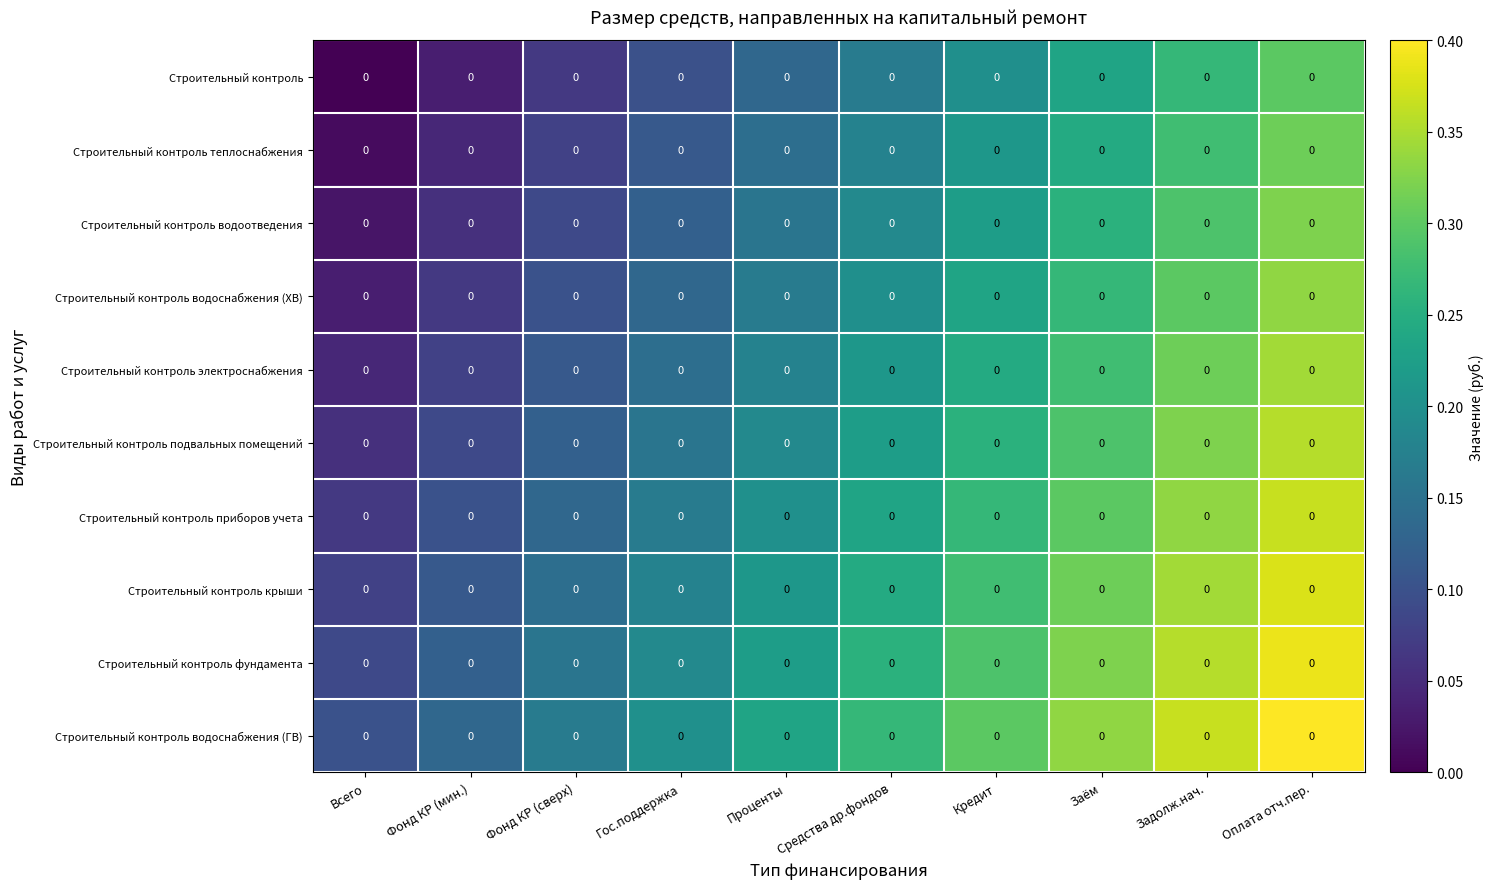

Reading left to right, what are all the values shown in this chart?

Строительный контроль: Всего=0.0	Фонд КР (мин.)=0.0	Фонд КР (сверх)=0.0	Гос.поддержка=0.0	Проценты=0.0	Средства др.фондов=0.0	Кредит=0.0	Заём=0.0	Задолж.нач.=0.0	Оплата отч.пер.=0.0
Строительный контроль теплоснабжения: Всего=0.0	Фонд КР (мин.)=0.0	Фонд КР (сверх)=0.0	Гос.поддержка=0.0	Проценты=0.0	Средства др.фондов=0.0	Кредит=0.0	Заём=0.0	Задолж.нач.=0.0	Оплата отч.пер.=0.0
Строительный контроль водоотведения: Всего=0.0	Фонд КР (мин.)=0.0	Фонд КР (сверх)=0.0	Гос.поддержка=0.0	Проценты=0.0	Средства др.фондов=0.0	Кредит=0.0	Заём=0.0	Задолж.нач.=0.0	Оплата отч.пер.=0.0
Строительный контроль водоснабжения (ХВ): Всего=0.0	Фонд КР (мин.)=0.0	Фонд КР (сверх)=0.0	Гос.поддержка=0.0	Проценты=0.0	Средства др.фондов=0.0	Кредит=0.0	Заём=0.0	Задолж.нач.=0.0	Оплата отч.пер.=0.0
Строительный контроль электроснабжения: Всего=0.0	Фонд КР (мин.)=0.0	Фонд КР (сверх)=0.0	Гос.поддержка=0.0	Проценты=0.0	Средства др.фондов=0.0	Кредит=0.0	Заём=0.0	Задолж.нач.=0.0	Оплата отч.пер.=0.0
Строительный контроль подвальных помещений: Всего=0.0	Фонд КР (мин.)=0.0	Фонд КР (сверх)=0.0	Гос.поддержка=0.0	Проценты=0.0	Средства др.фондов=0.0	Кредит=0.0	Заём=0.0	Задолж.нач.=0.0	Оплата отч.пер.=0.0
Строительный контроль приборов учета: Всего=0.0	Фонд КР (мин.)=0.0	Фонд КР (сверх)=0.0	Гос.поддержка=0.0	Проценты=0.0	Средства др.фондов=0.0	Кредит=0.0	Заём=0.0	Задолж.нач.=0.0	Оплата отч.пер.=0.0
Строительный контроль крыши: Всего=0.0	Фонд КР (мин.)=0.0	Фонд КР (сверх)=0.0	Гос.поддержка=0.0	Проценты=0.0	Средства др.фондов=0.0	Кредит=0.0	Заём=0.0	Задолж.нач.=0.0	Оплата отч.пер.=0.0
Строительный контроль фундамента: Всего=0.0	Фонд КР (мин.)=0.0	Фонд КР (сверх)=0.0	Гос.поддержка=0.0	Проценты=0.0	Средства др.фондов=0.0	Кредит=0.0	Заём=0.0	Задолж.нач.=0.0	Оплата отч.пер.=0.0
Строительный контроль водоснабжения (ГВ): Всего=0.0	Фонд КР (мин.)=0.0	Фонд КР (сверх)=0.0	Гос.поддержка=0.0	Проценты=0.0	Средства др.фондов=0.0	Кредит=0.0	Заём=0.0	Задолж.нач.=0.0	Оплата отч.пер.=0.0